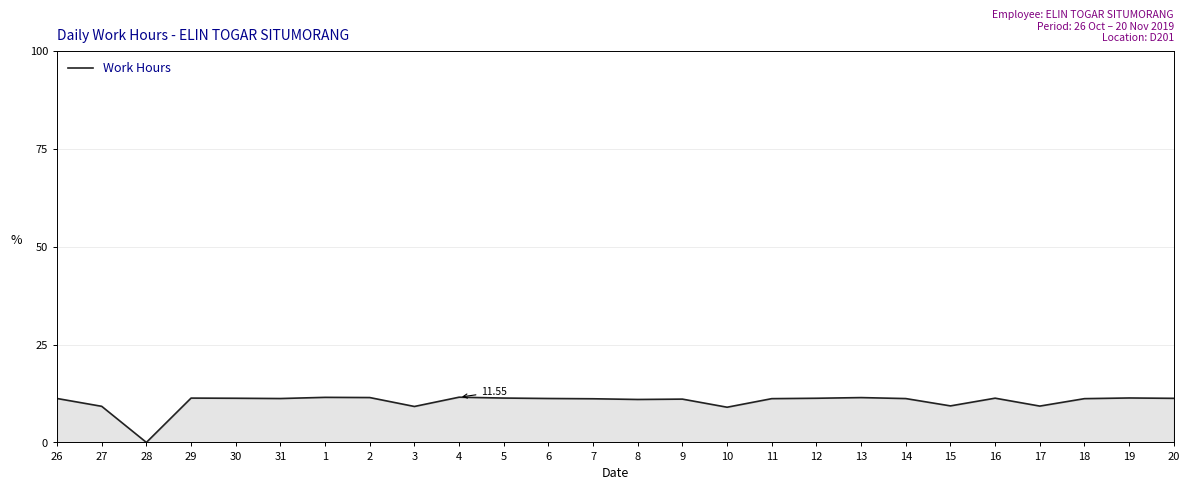

What is the ratio of the value at 10 to the value at 20?

0.8